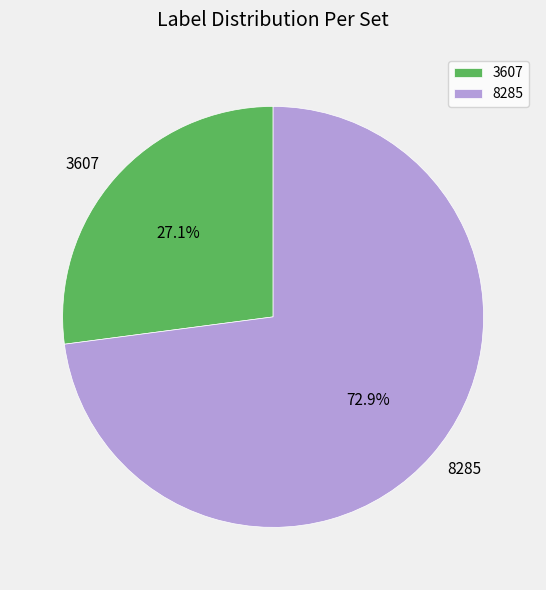

Count the number of slices in the pie.

2